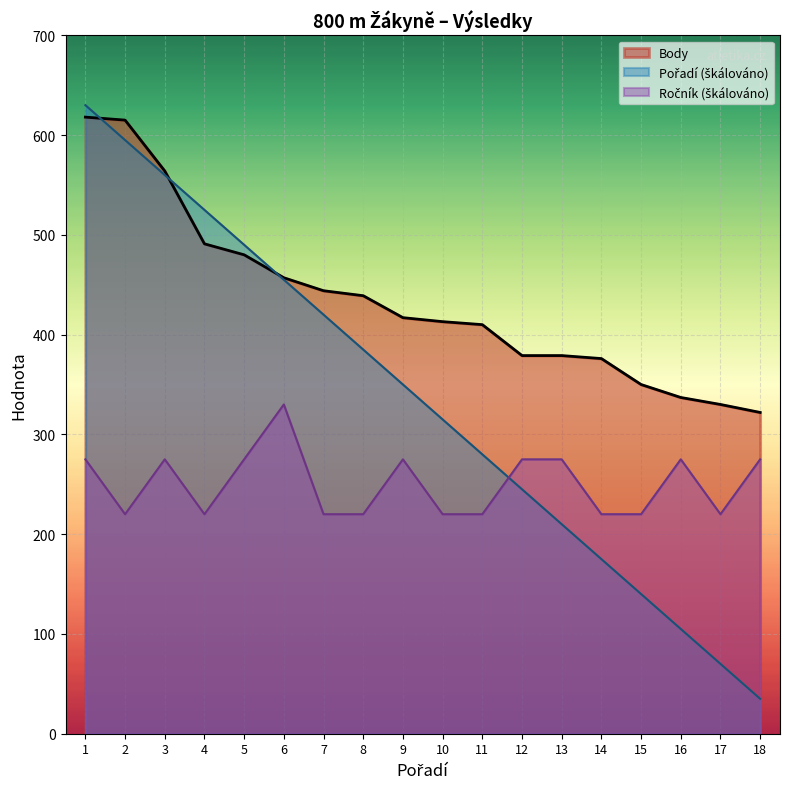

Between 9 and 18, which is larger?

9